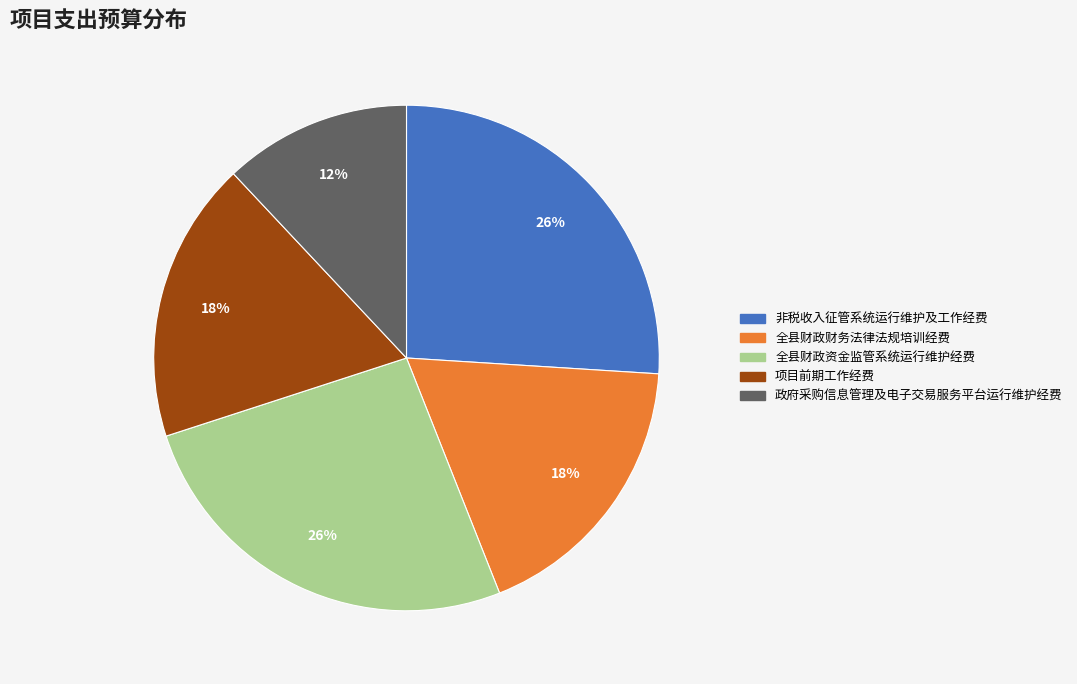

True or false: 全县财政财务法律法规培训经费 accounts for 9% of the total.

False